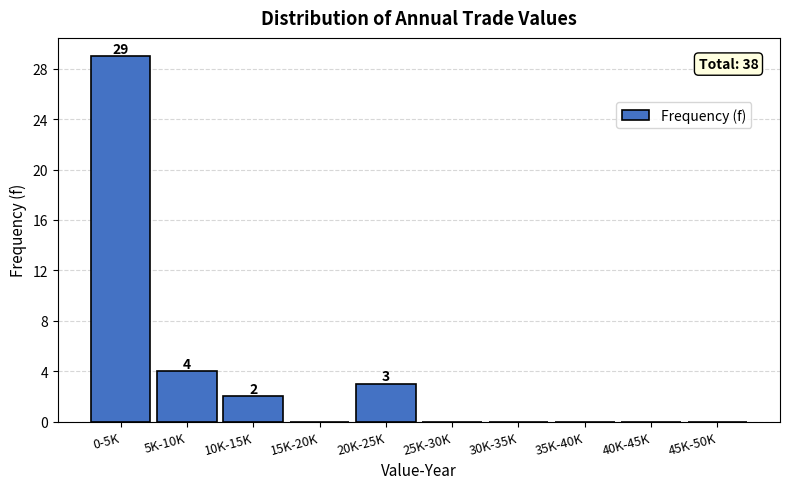

Reading right to left, what are all the values shown in this chart?

45K-50K=0	40K-45K=0	35K-40K=0	30K-35K=0	25K-30K=0	20K-25K=3	15K-20K=0	10K-15K=2	5K-10K=4	0-5K=29